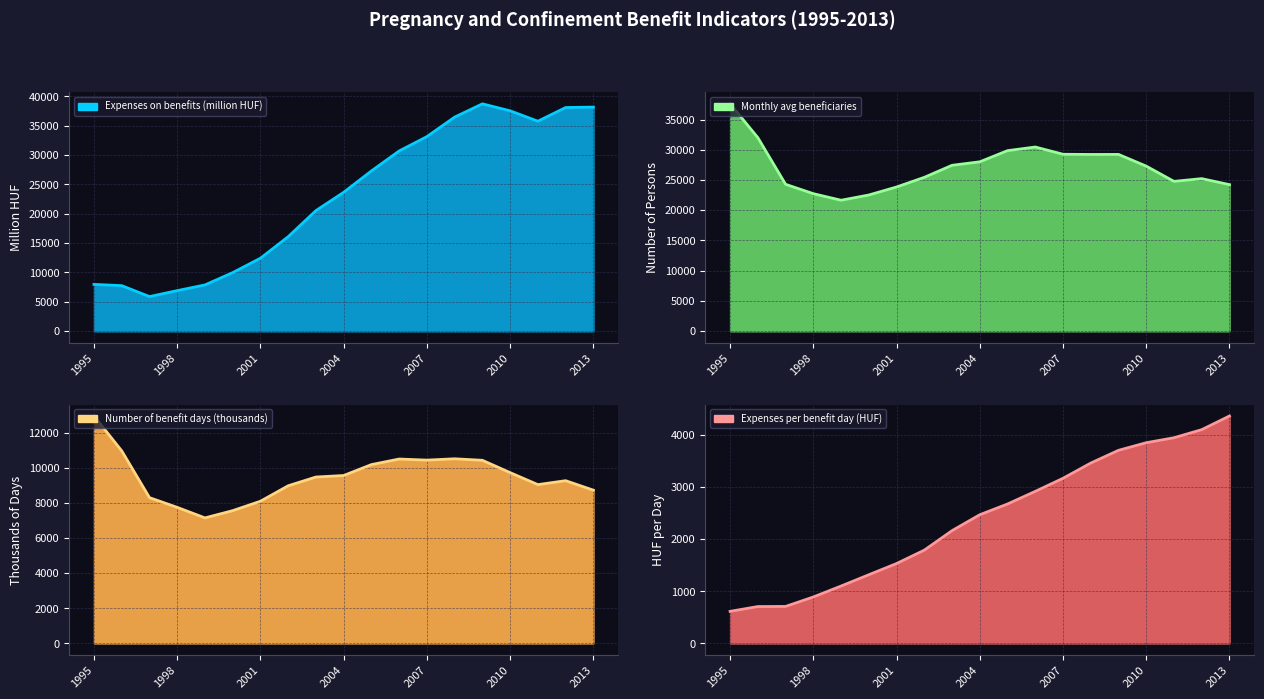

What is the maximum value for Expenses per benefit day (HUF)?

4367.4